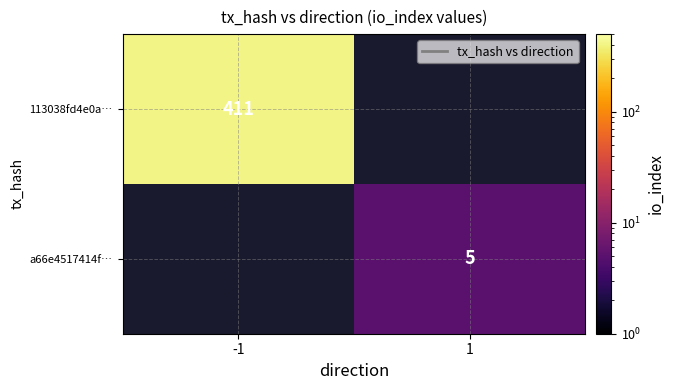

True or false: 113038fd4e0a… has a value of 411 at -1.

True